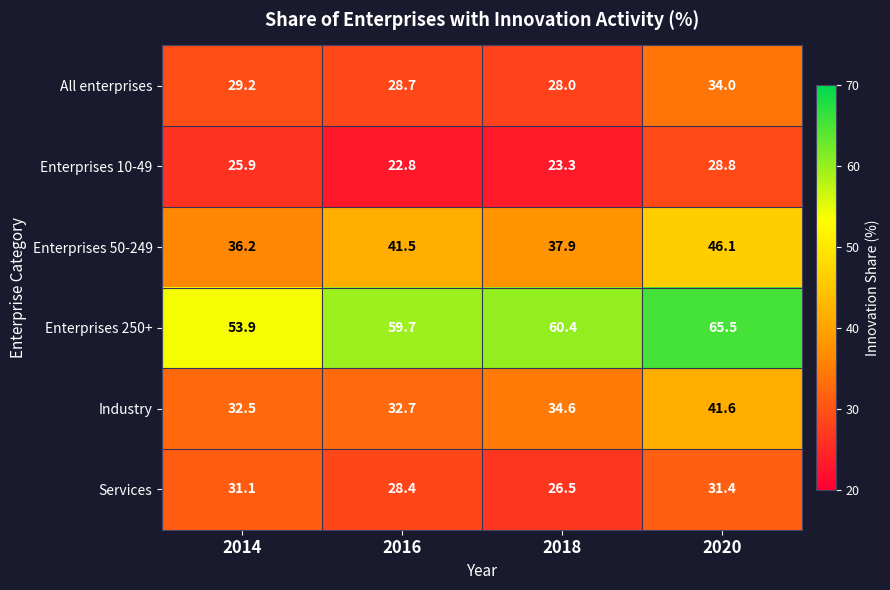

What is the difference between the highest and lowest values at 2016?

36.9